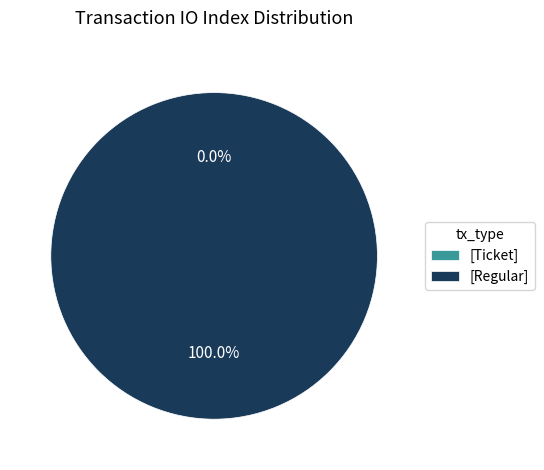

Count the number of slices in the pie.

2